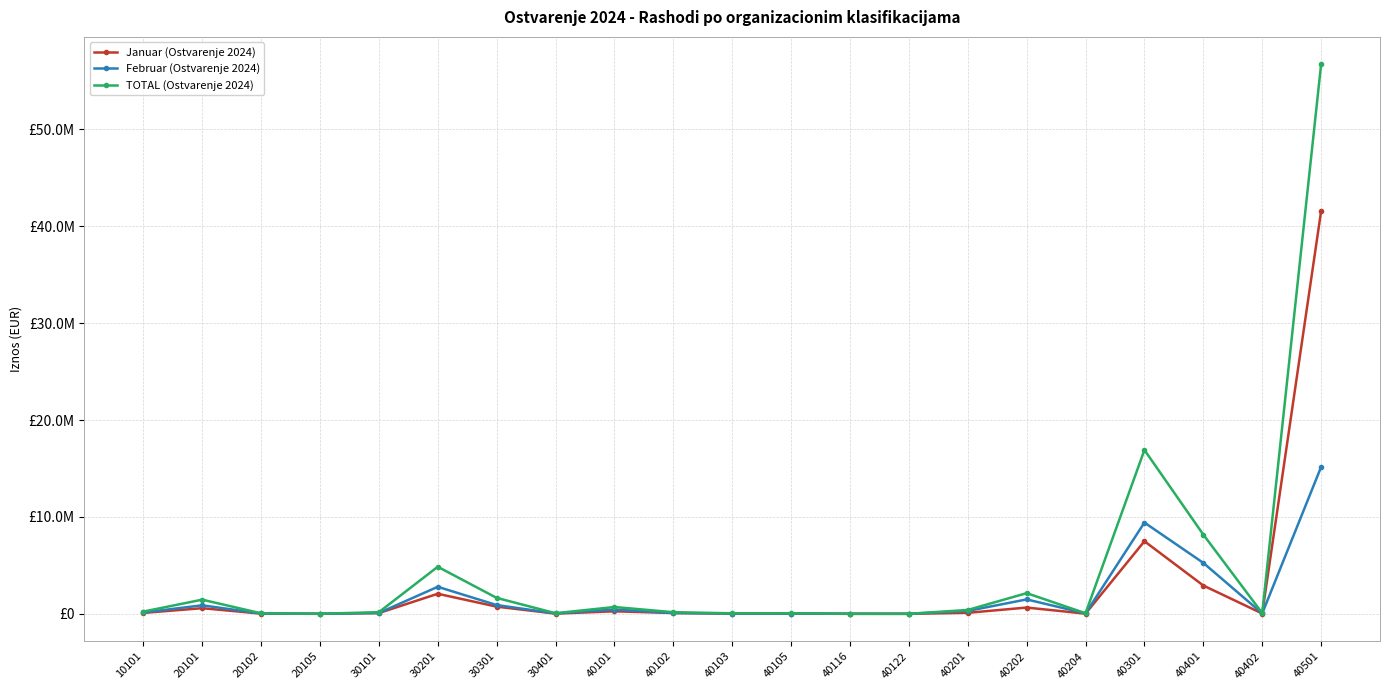

Does the chart have visible grid lines?

Yes